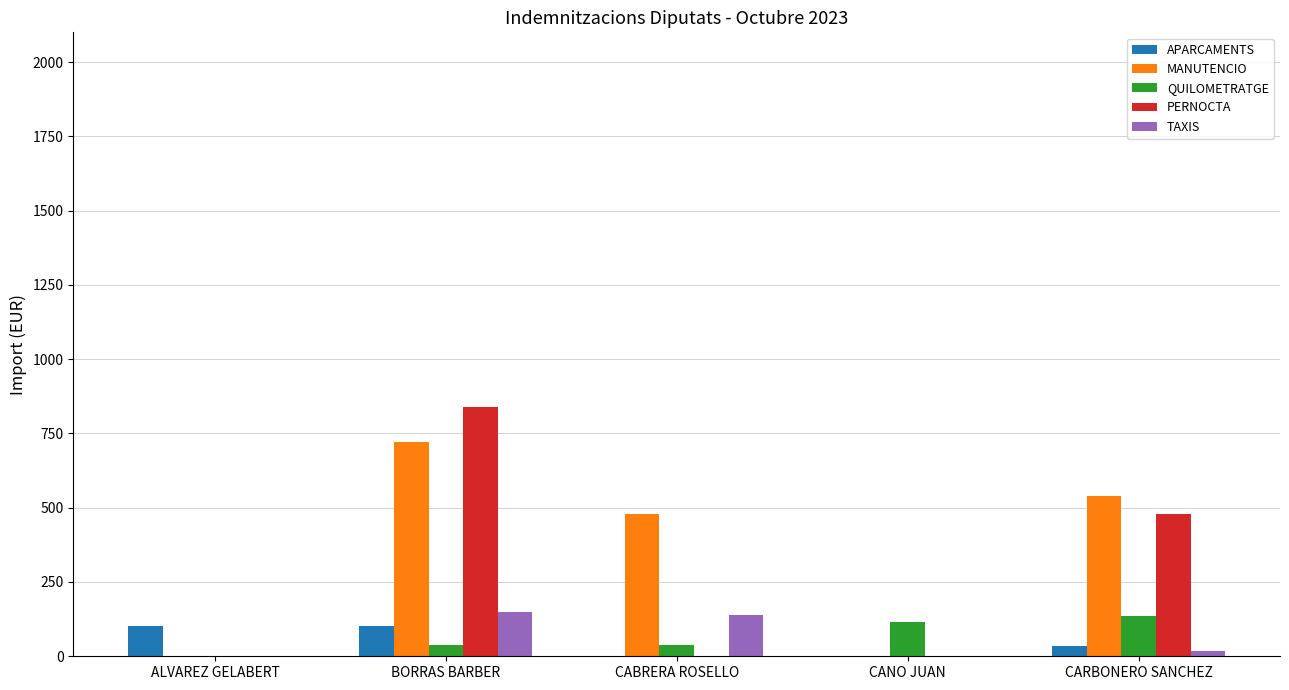

How many values in the TAXIS series exceed 18?

3